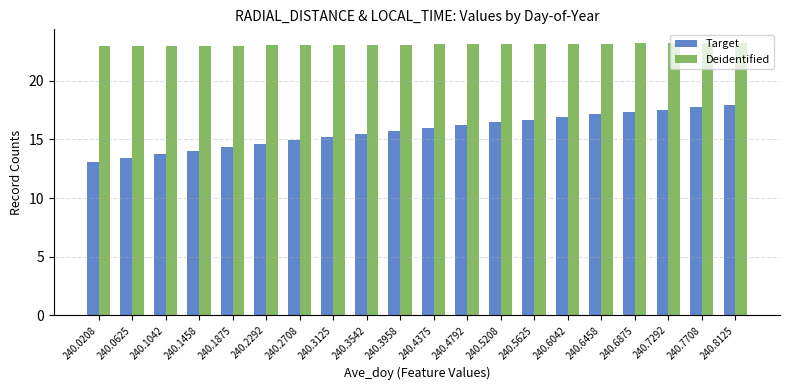

At 240.1875, list the series in order from smallest to largest.

Target, Deidentified